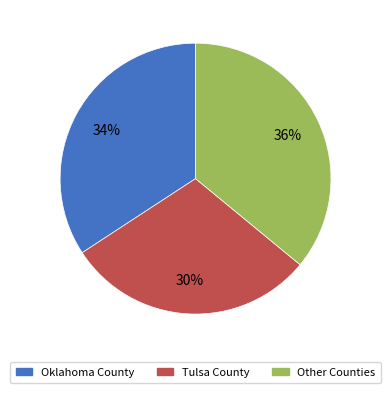

Does any single category account for the majority?

No